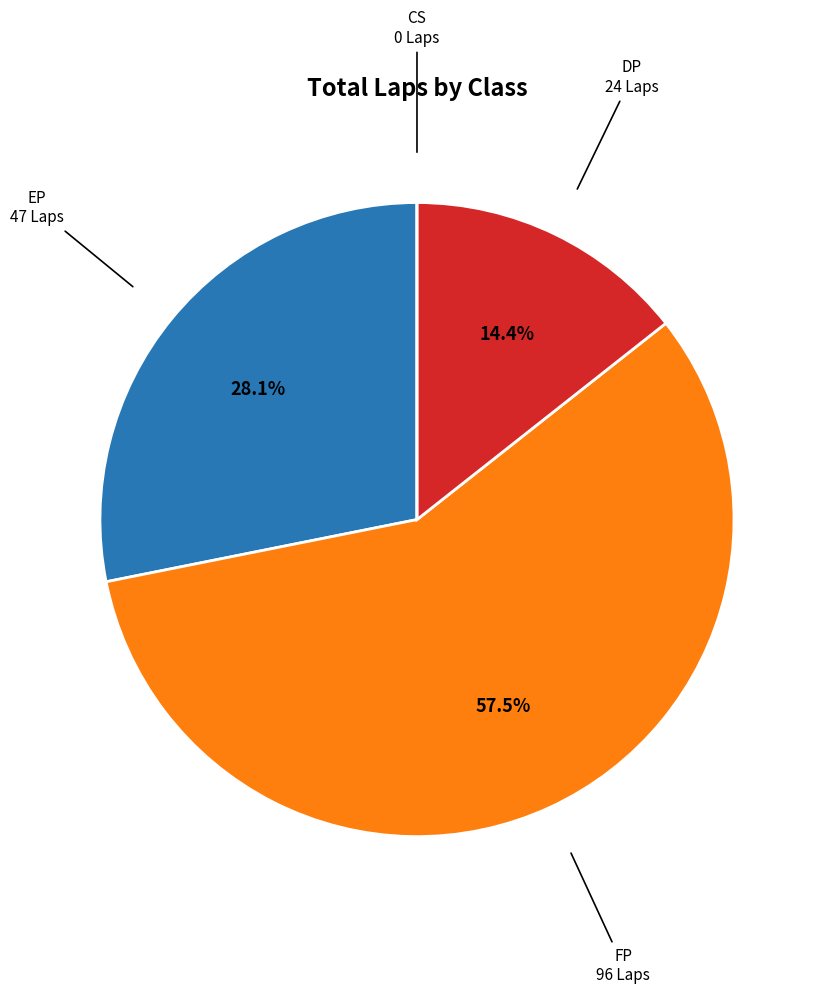

Which slice represents more than half of the pie?

FP